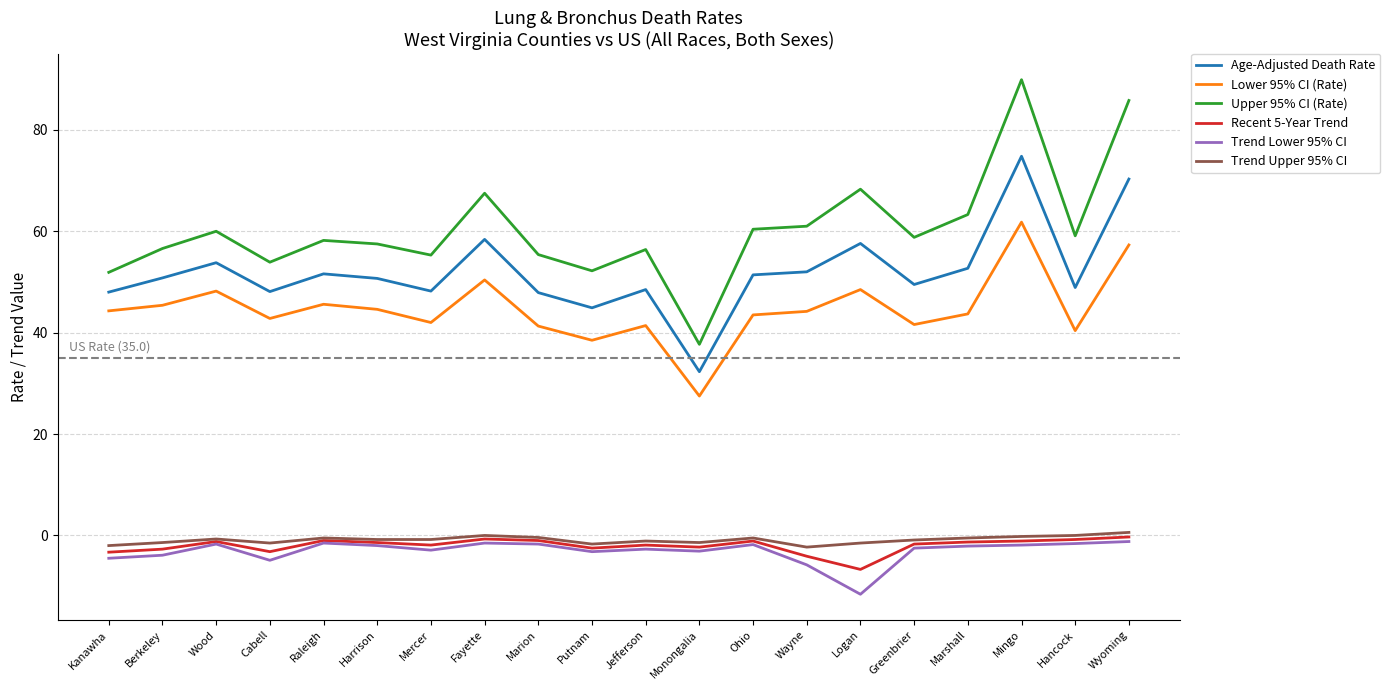

At which category does the chart reach its minimum across all series?

Logan